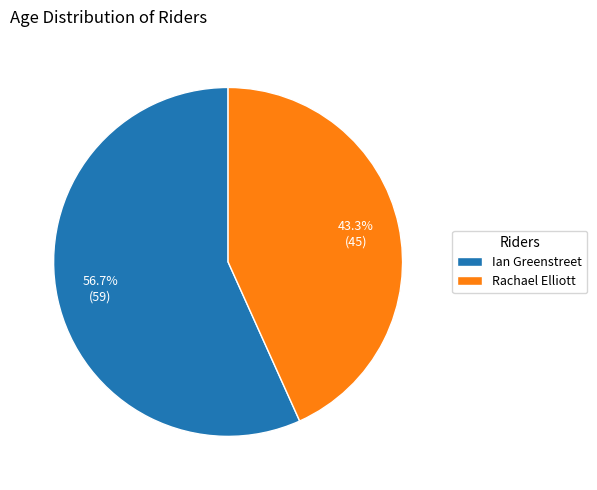

Which has a higher value, Rachael Elliott or Ian Greenstreet?

Ian Greenstreet